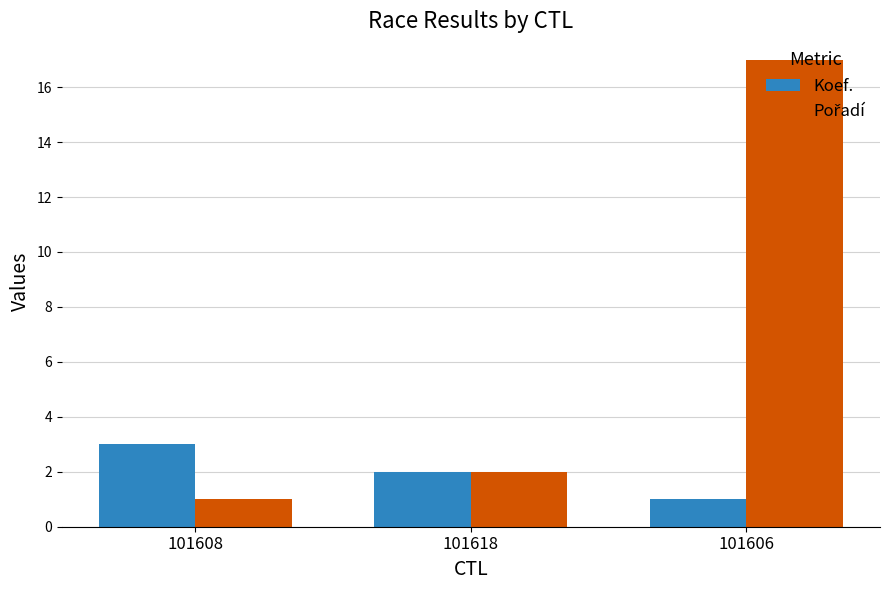

What is the sum of the Koef. values at 101608 and 101606?

4